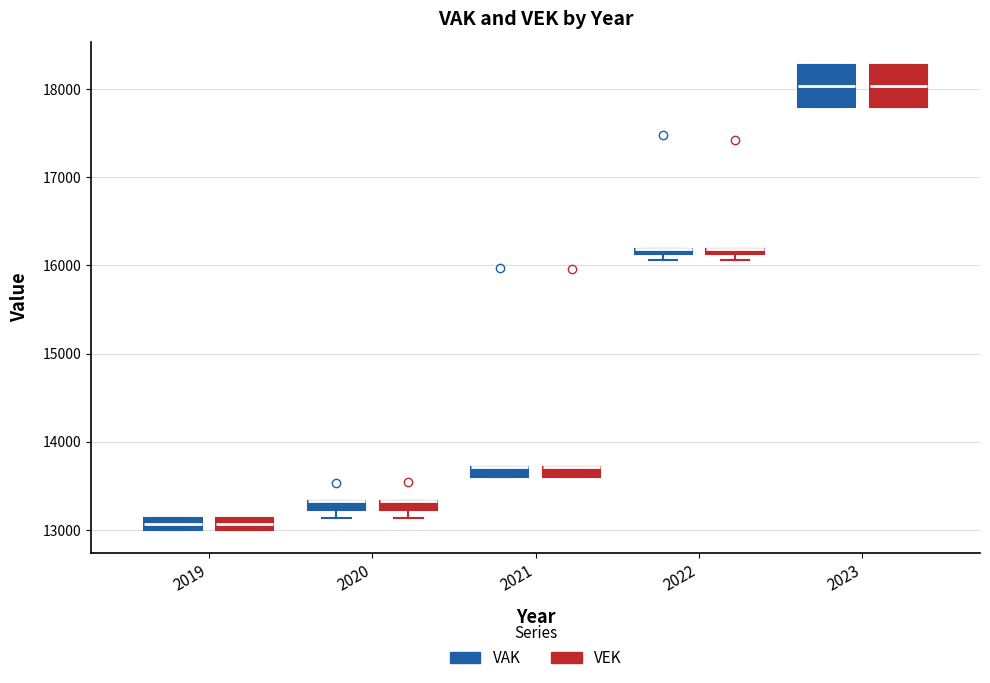

Where is the lower edge of the box for 2019 (VEK) on the y-axis? The values are not printed on the chart, so give them approximately, as read against the axis.

13000